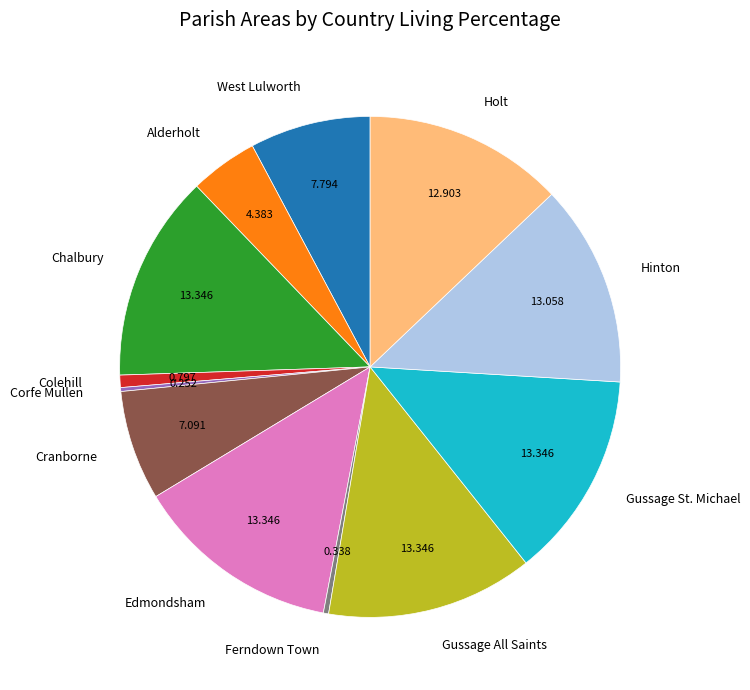

Is there a majority slice in this chart?

No